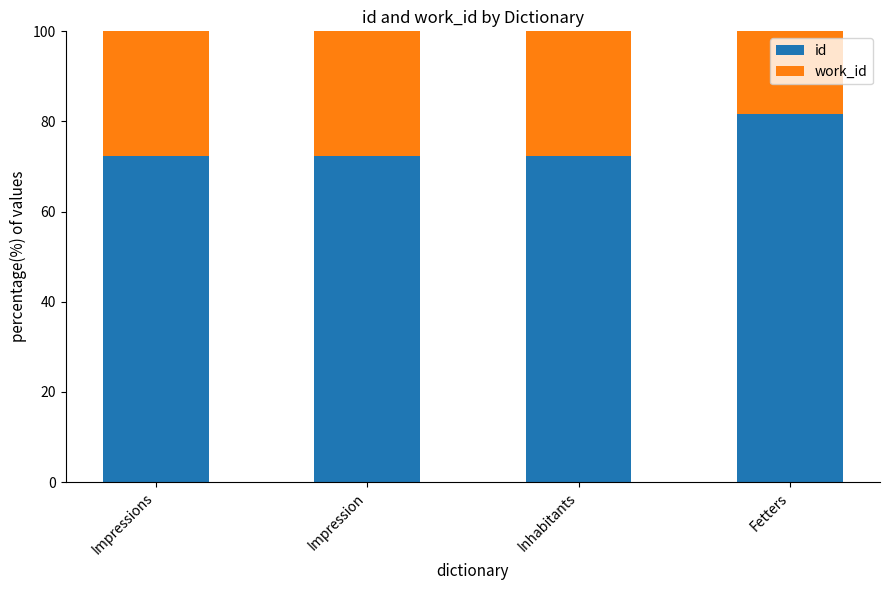

Is it true that id equals 25.0 at Inhabitants?

False